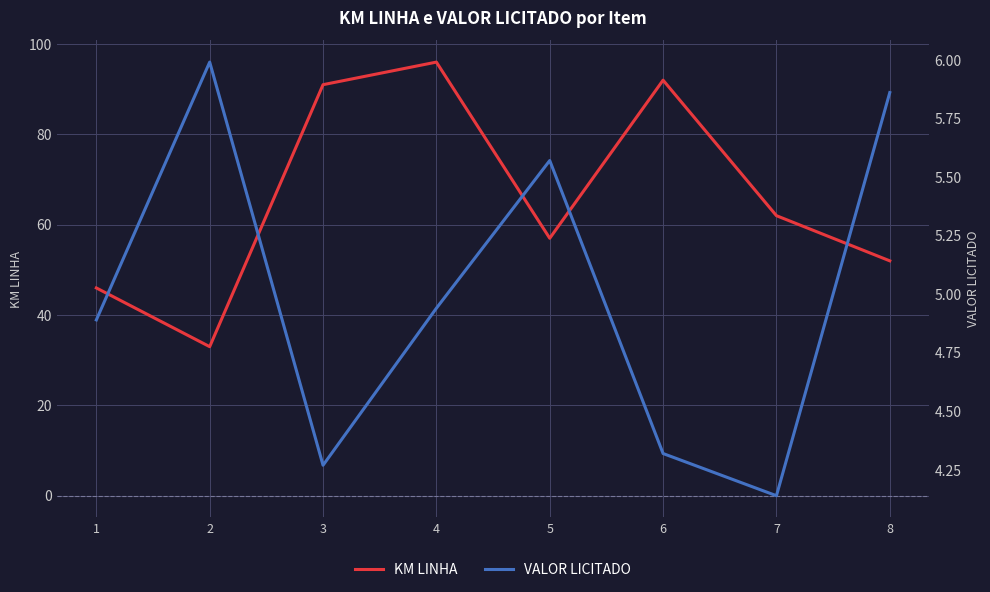

Between 8 and 3, which is larger?

3